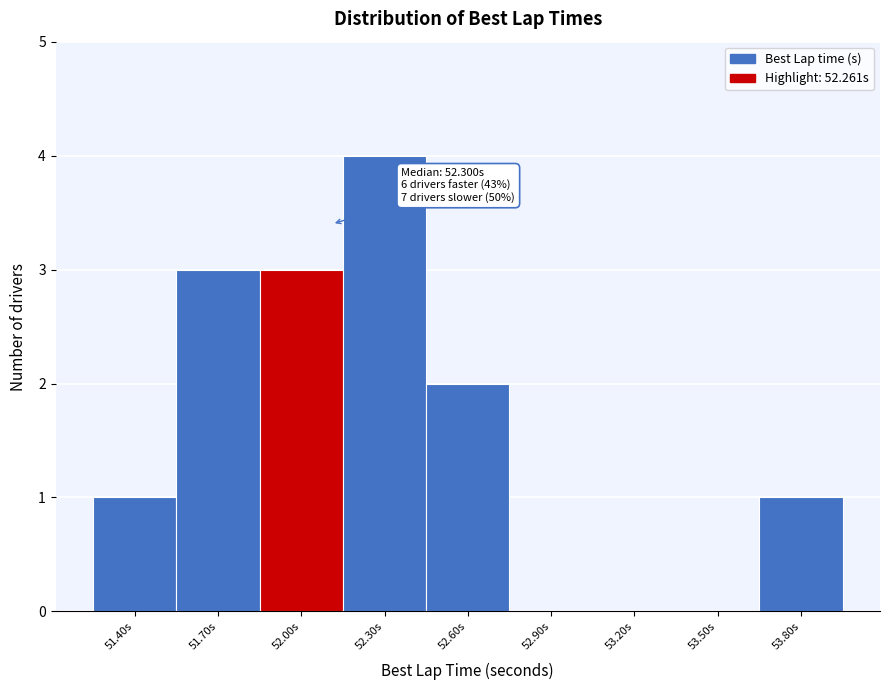

Reading right to left, what are all the values shown in this chart?

53.80s=1	53.50s=0	53.20s=0	52.90s=0	52.60s=2	52.30s=4	52.00s=3	51.70s=3	51.40s=1